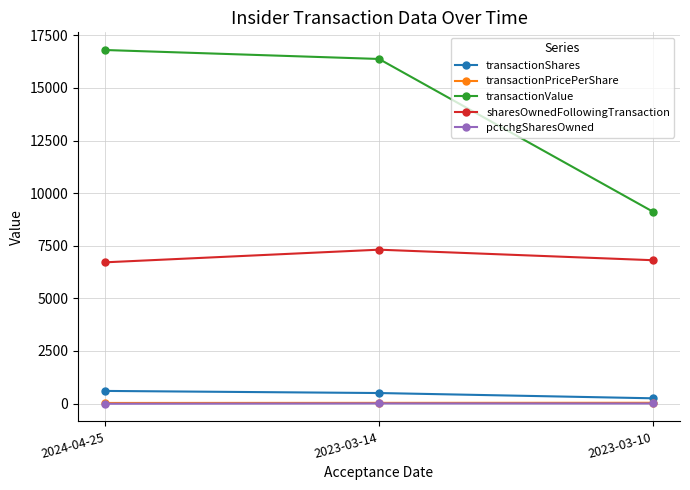

Which series has the largest total across all categories?

transactionValue